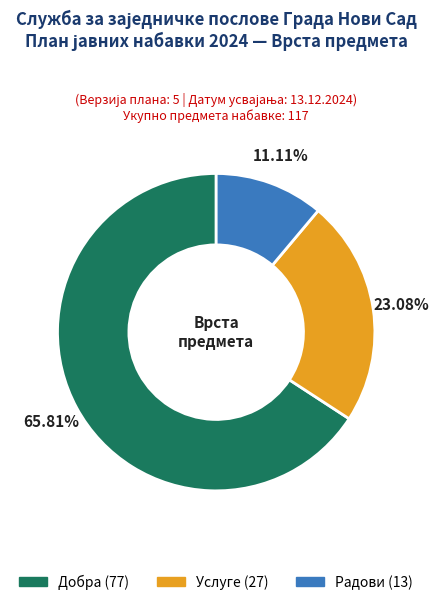

The Радови slice represents 11% of the pie. True or false?

True